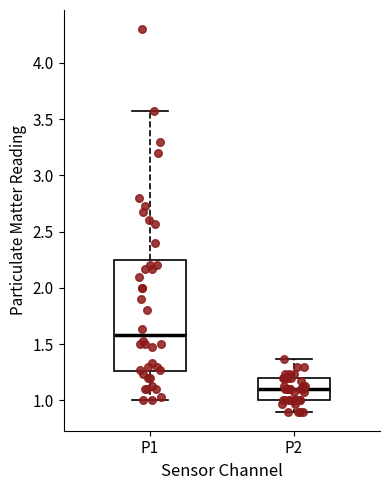

Comparing the boxes themselves (not the whiskers), which one is the tallest?

P1